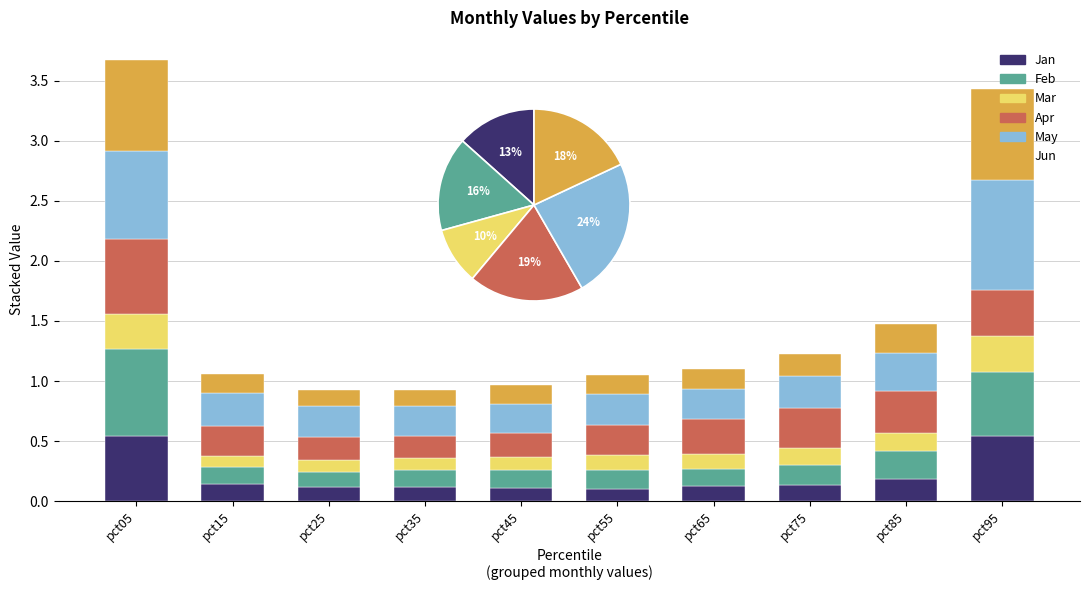

Between pct25 and pct55, which series saw the biggest shift?

Apr